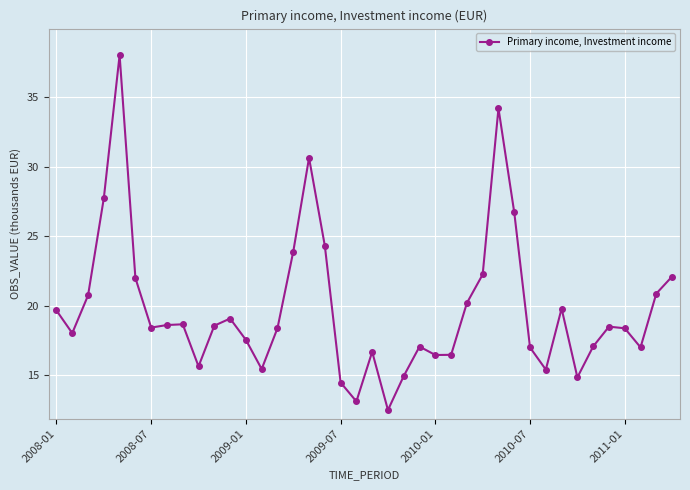

What is the value of the 19th point from the left?

14.5